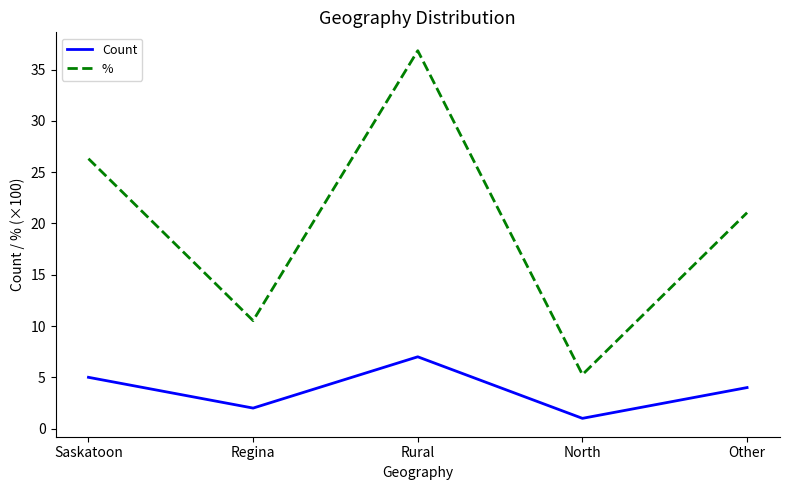

What value does the Count series have at Other?

4.0